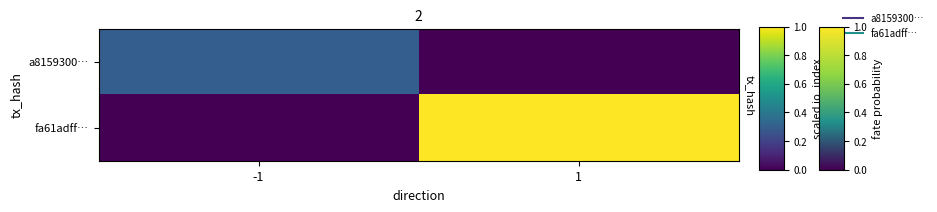

Between -1 and 1, which series saw the biggest shift?

fa61adff…